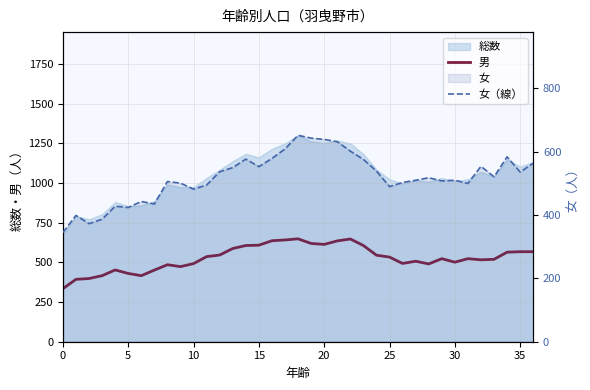

What is the difference between the maximum and minimum values in the 女（線） series?

307